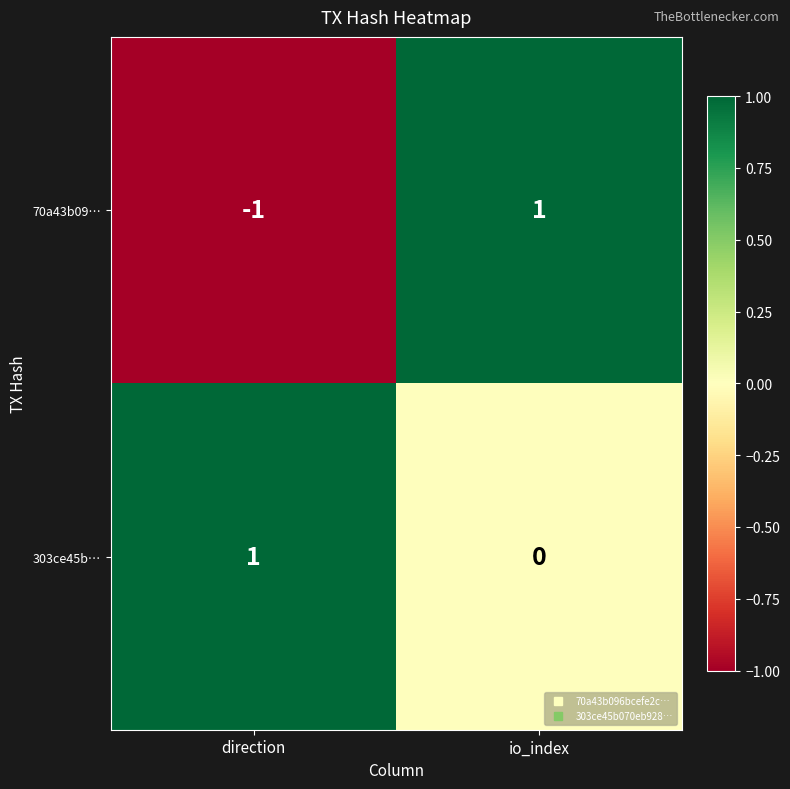

At which category is the sum across all series the highest?

io_index